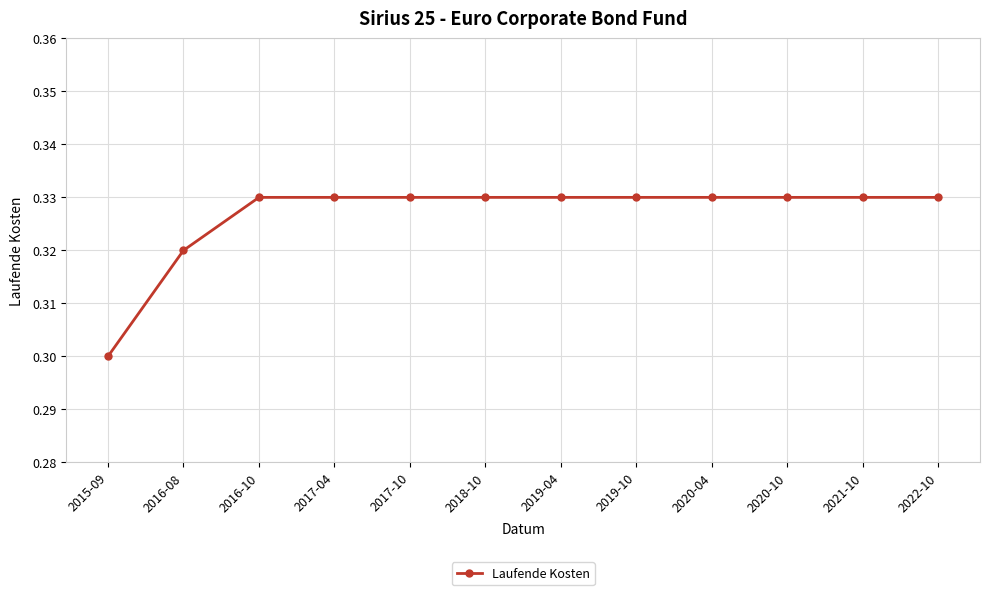

Which label corresponds to the smallest value in the chart?

2015-09